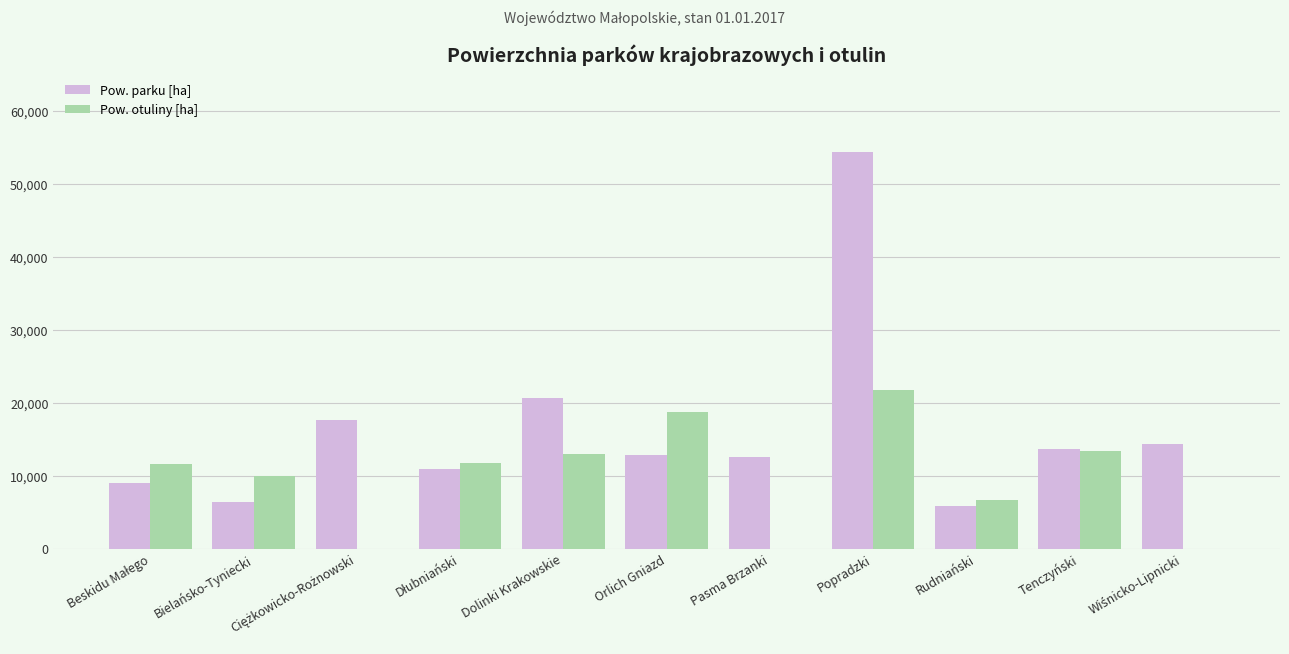

What is the average value of the Pow. otuliny [ha] series?

9724.4